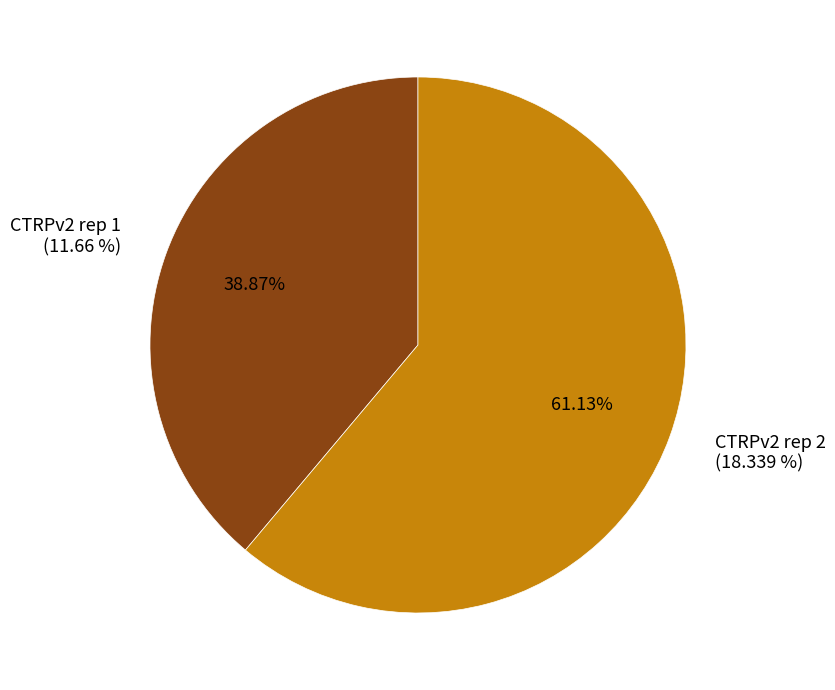

Which category has the smallest portion of the pie?

CTRPv2 rep 1